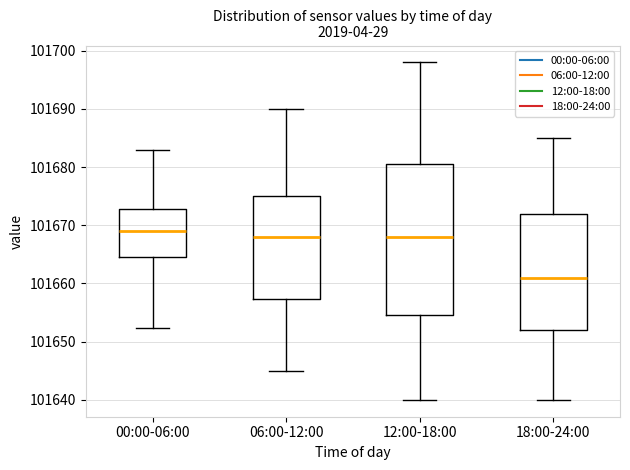

Where is the upper edge of the box for 12:00-18:00 on the y-axis? The values are not printed on the chart, so give them approximately, as read against the axis.

101681